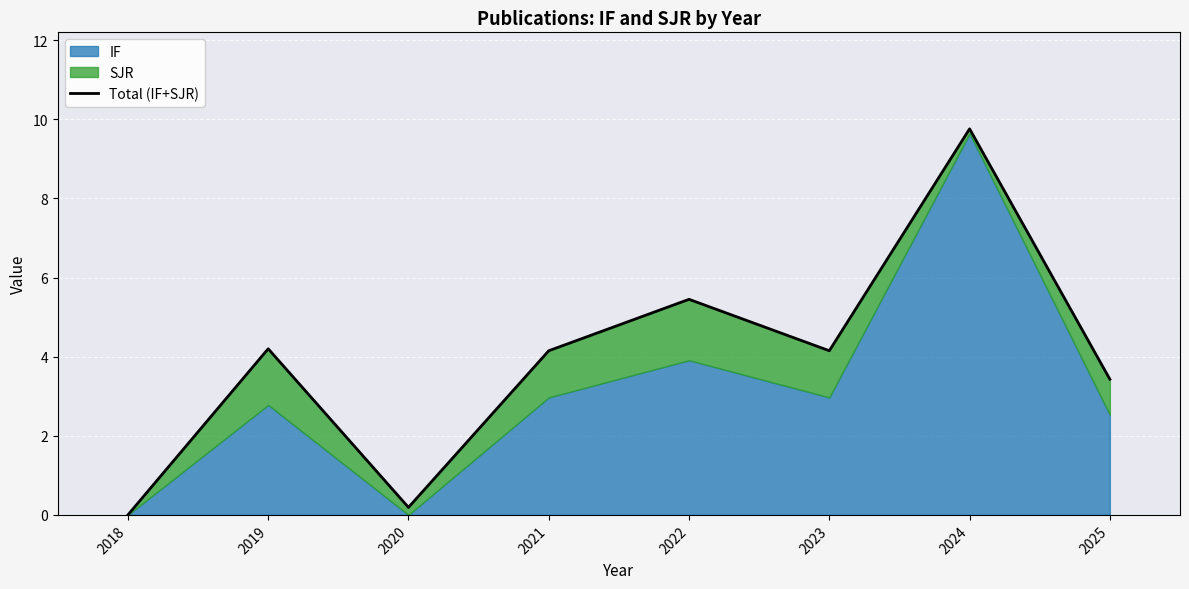

What is the value of the 7th point from the left?

9.8